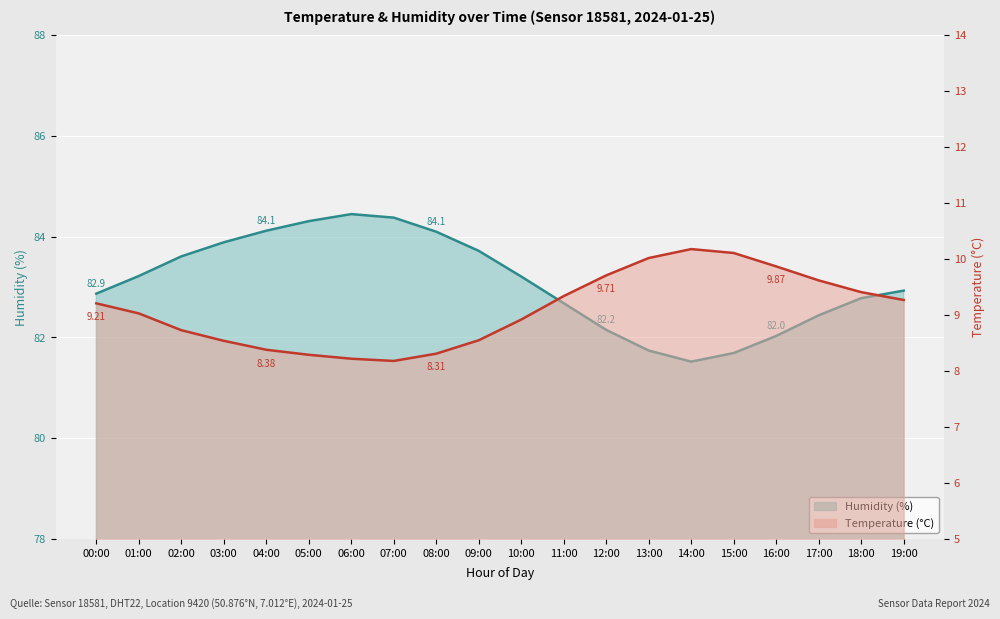

Rank the series at 02:00 from highest to lowest value.

humidity_line, temperature_line